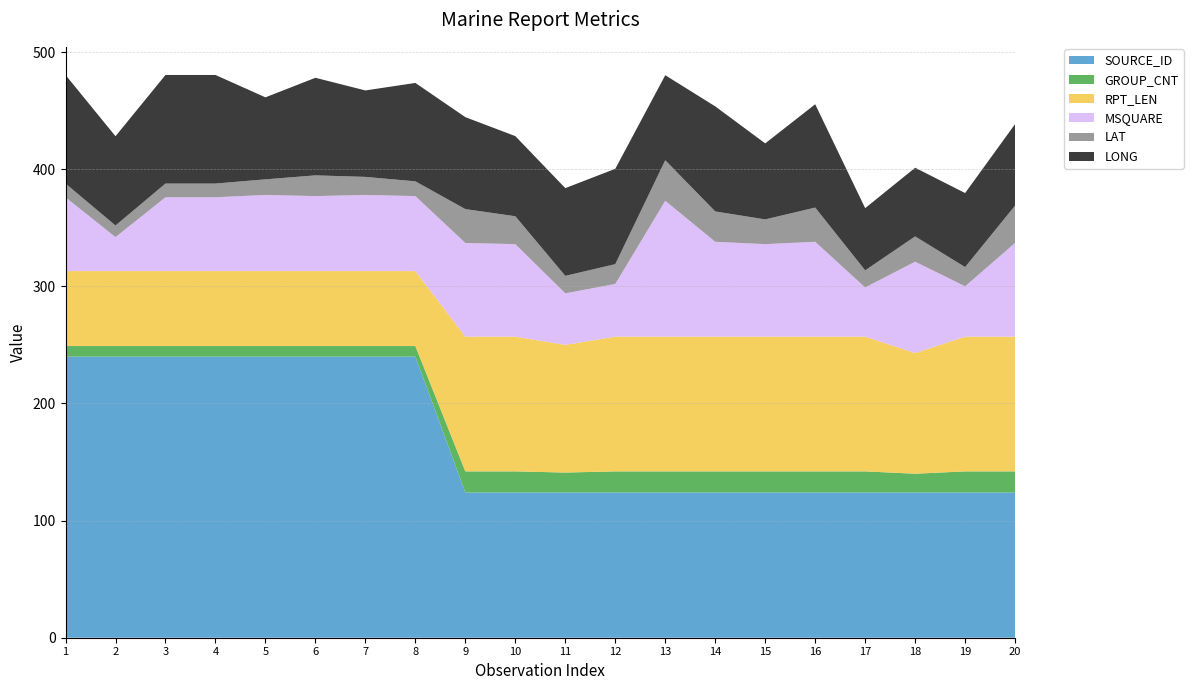

Reading left to right, list all the values displayed in this chart.

LONG: 92.7	76.2	92.7	92.7	70.0	83.3	73.8	84.0	78.5	68.4	74.9	81.4	72.6	89.7	64.9	88.2	53.1	58.6	63.2	69.6
LAT: 11.7	9.9	11.7	11.7	13.3	17.7	15.4	12.6	28.9	23.8	14.9	16.9	34.6	25.9	21.1	29.2	14.6	21.6	16.4	31.9
MSQUARE: 63.0	29.0	63.0	63.0	65.0	64.0	65.0	64.0	80.0	79.0	44.0	45.0	116.0	81.0	79.0	81.0	42.0	78.0	43.0	80.0
RPT_LEN: 64.0	64.0	64.0	64.0	64.0	64.0	64.0	64.0	115.0	115.0	109.0	115.0	115.0	115.0	115.0	115.0	115.0	103.0	115.0	115.0
GROUP_CNT: 9.0	9.0	9.0	9.0	9.0	9.0	9.0	9.0	18.0	18.0	17.0	18.0	18.0	18.0	18.0	18.0	18.0	16.0	18.0	18.0
SOURCE_ID: 240.0	240.0	240.0	240.0	240.0	240.0	240.0	240.0	124.0	124.0	124.0	124.0	124.0	124.0	124.0	124.0	124.0	124.0	124.0	124.0